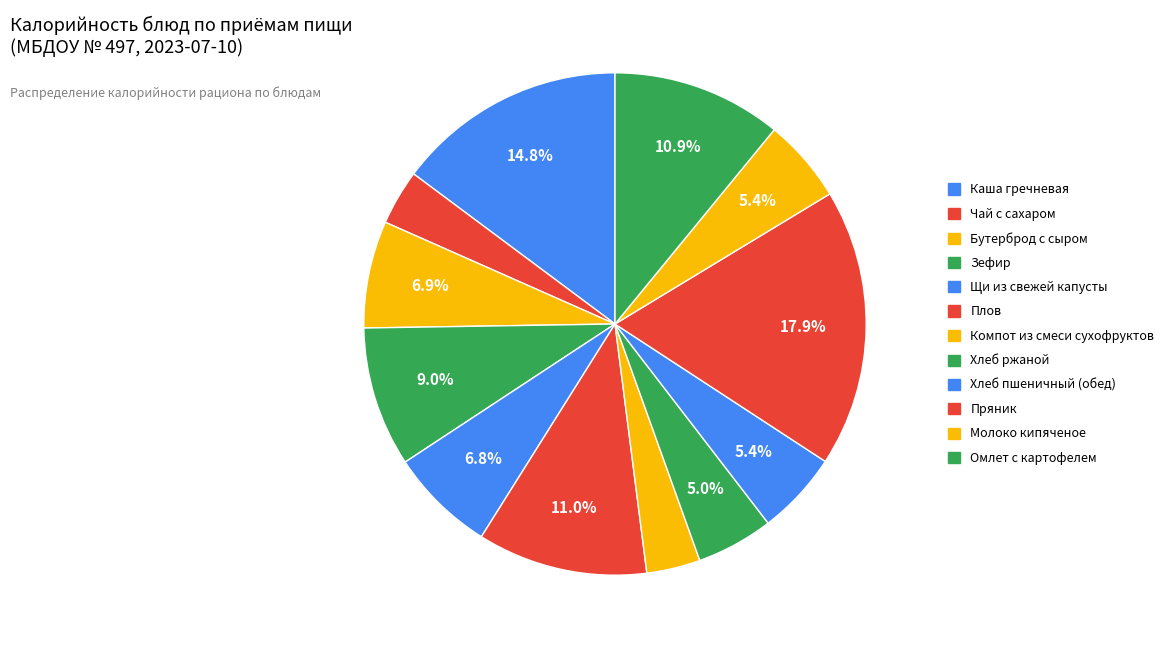

The Щи из свежей капусты slice represents 18% of the pie. True or false?

False